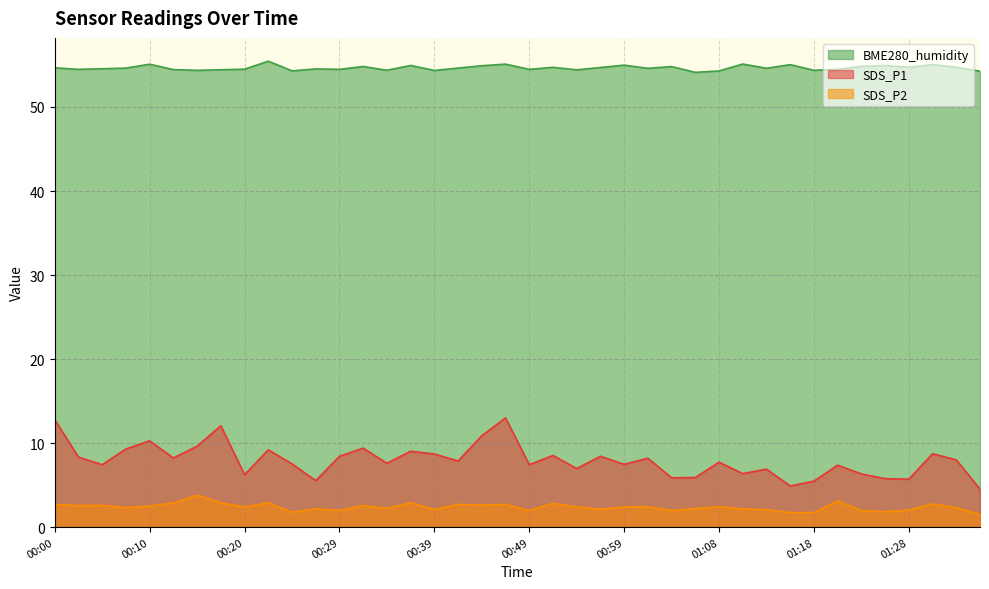

How many interior local peaks does the BME280_humidity series have?

13